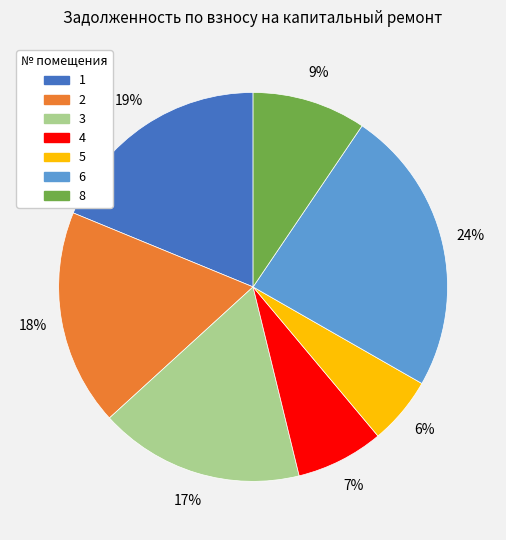

To the nearest percent, what portion does 1 represent?

19%